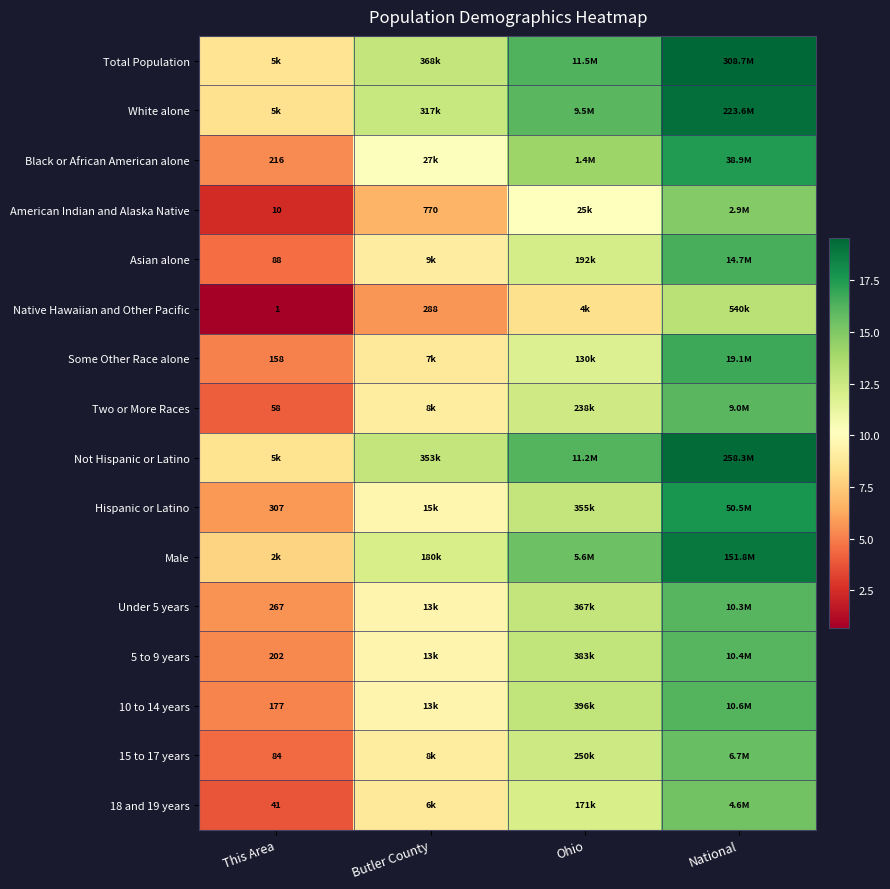

Which series has the largest total across all categories?

Total Population